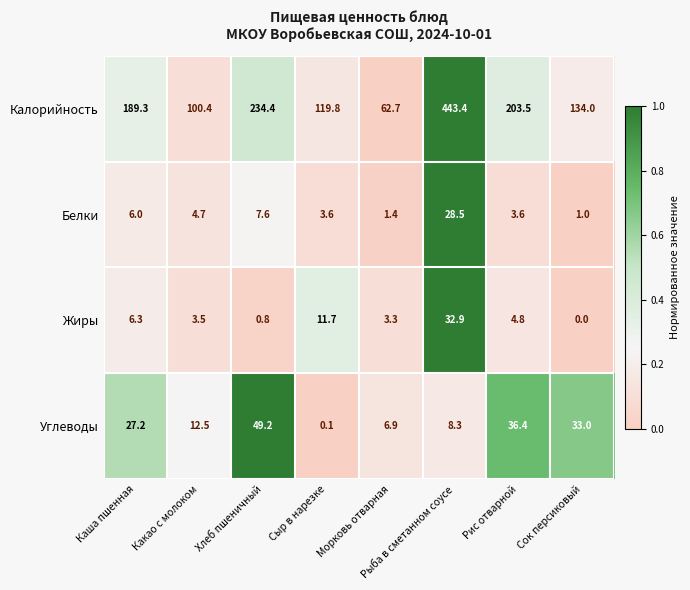

At how many categories does at least one series exceed 0?

8